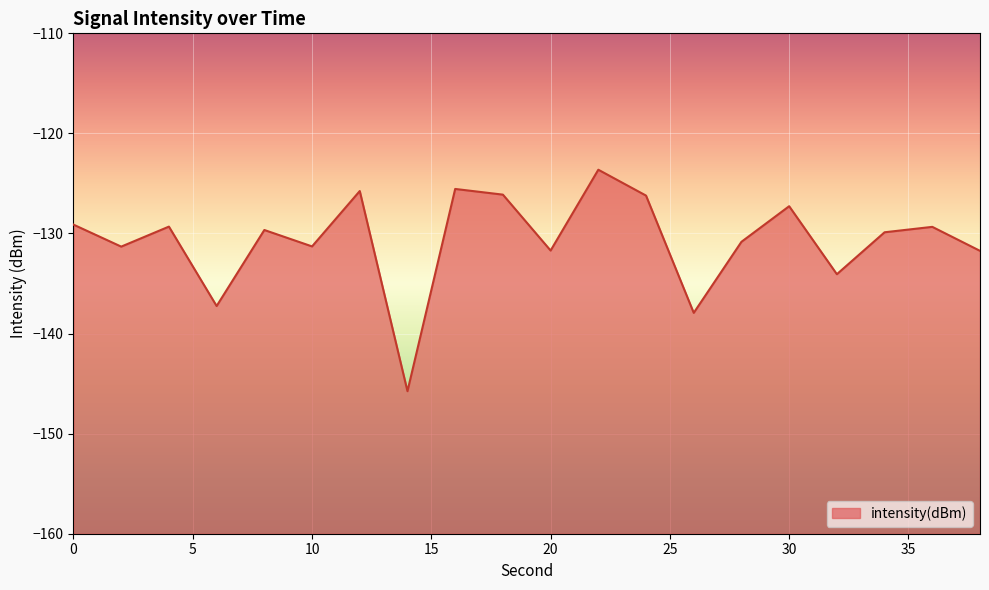

True or false: the data has more than 0 interior local peaks.

True